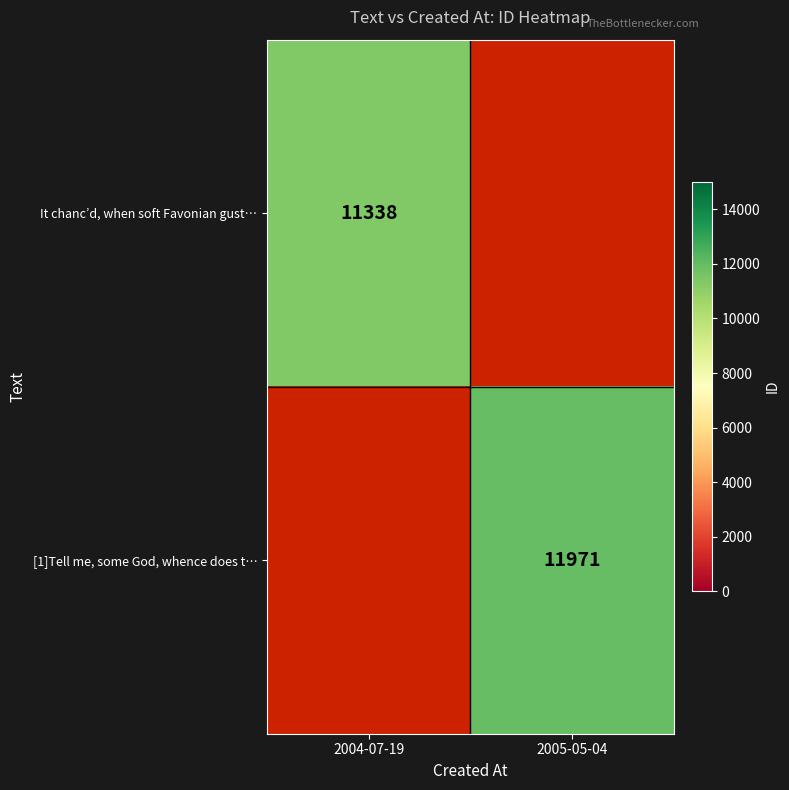

At how many categories does at least one series exceed 11909?

1